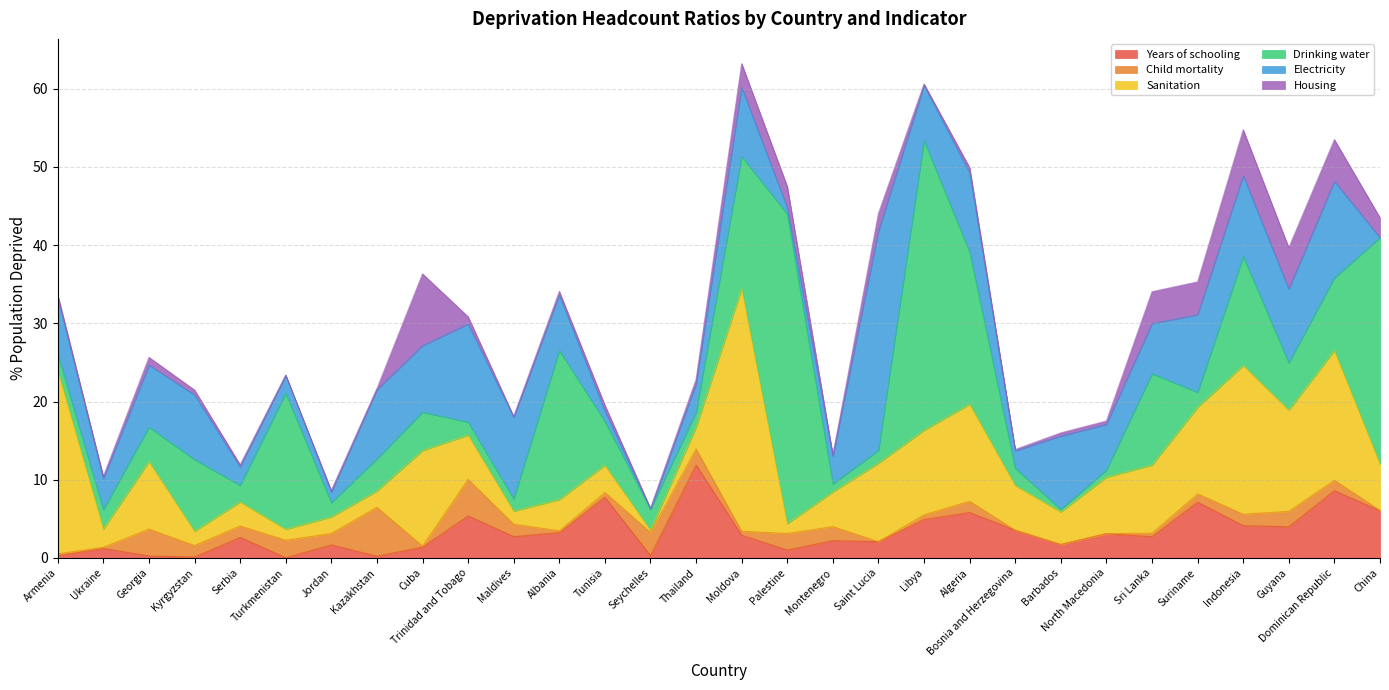

Reading left to right, extract all data points from this chart.

Years of schooling: 0.3	1.2	0.3	0.1	2.6	0.0	1.7	0.2	1.4	5.4	2.7	3.2	7.8	0.3	11.9	2.9	1.0	2.2	2.1	4.9	5.8	3.5	1.7	3.1	2.7	7.1	4.1	4.0	8.6	6.0
Child mortality: 0.2	0.1	3.4	1.5	1.5	2.2	1.5	6.3	0.1	4.7	1.6	0.2	0.6	3.0	2.1	0.5	2.1	1.8	0.0	0.6	1.4	0.0	0.0	0.0	0.4	1.1	1.5	2.0	1.3	0.1
Sanitation: 23.5	2.3	8.6	1.8	3.1	1.4	2.1	2.1	12.2	5.7	1.7	4.0	3.5	0.3	2.8	31.0	1.3	4.4	10.0	10.8	12.4	5.7	4.2	7.2	8.7	11.1	19.0	12.9	16.6	5.9
Drinking water: 2.1	2.5	4.4	9.2	2.1	17.4	1.8	4.1	4.9	1.7	1.6	19.1	5.6	2.7	1.9	16.9	39.6	1.0	1.6	37.0	19.5	2.2	0.3	0.9	11.7	1.9	13.9	6.0	9.3	28.9
Electricity: 7.2	3.9	7.9	8.3	2.4	2.3	1.4	8.9	8.5	12.5	10.4	7.1	1.3	0.0	3.6	8.8	0.8	3.6	28.0	7.1	10.1	2.2	9.4	5.8	6.4	9.9	10.3	9.4	12.3	0.0
Housing: 0.3	0.3	1.0	0.6	0.3	0.0	0.2	0.1	9.2	0.9	0.1	0.5	0.7	0.1	0.6	3.0	2.7	0.1	2.3	0.2	0.7	0.2	0.4	0.4	4.1	4.2	5.9	5.3	5.3	2.5